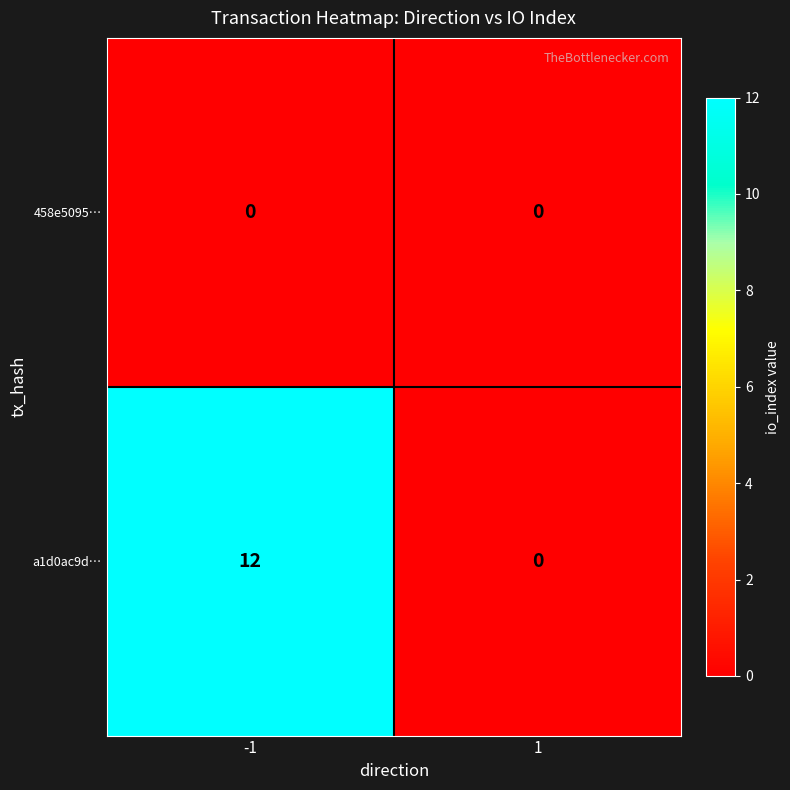

Reading left to right, extract all data points from this chart.

458e5095…: -1=0	1=0
a1d0ac9d…: -1=12	1=0